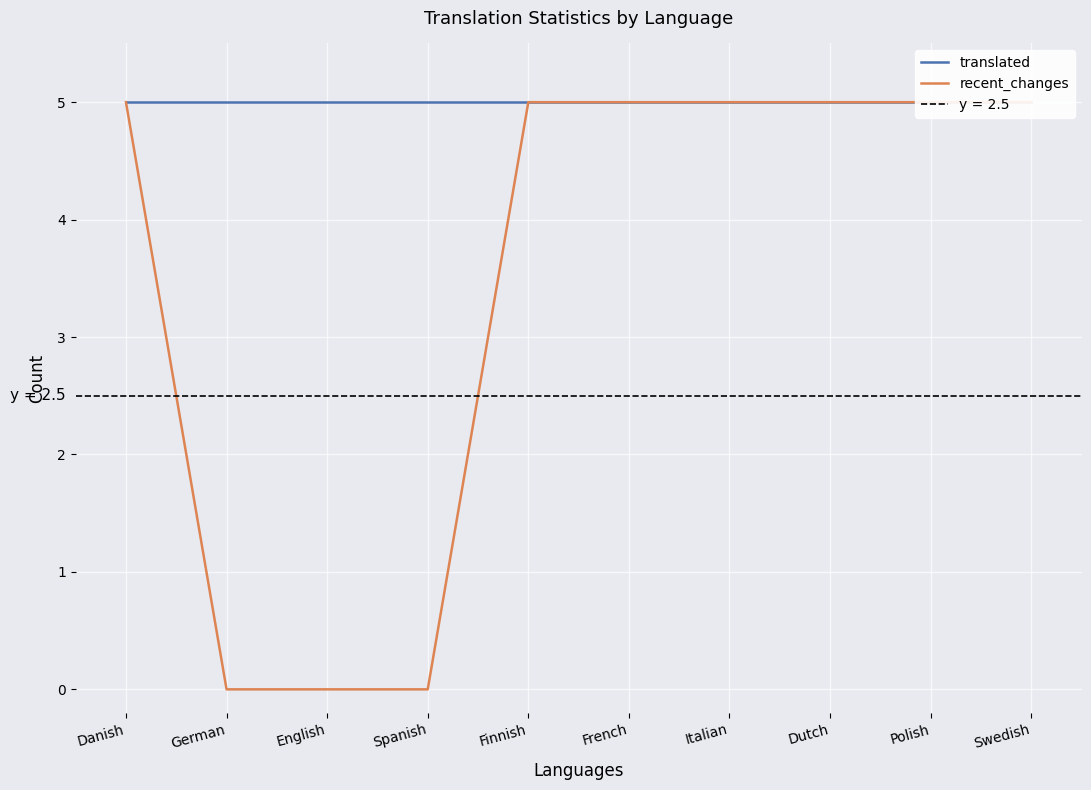

How many series are shown in this chart?

2